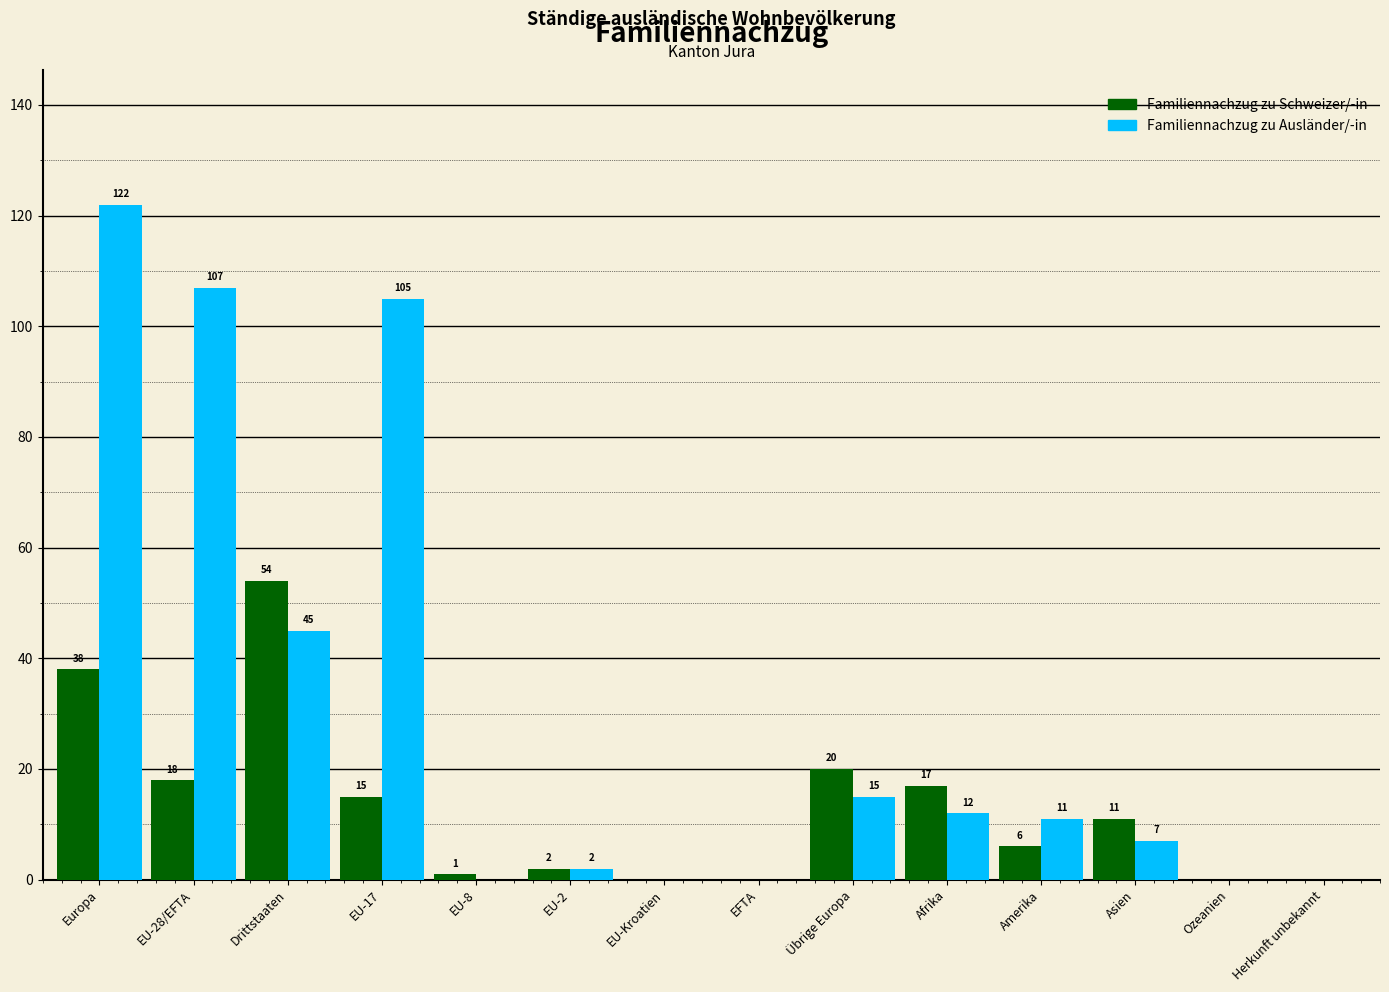

Reading left to right, transcribe all the data shown in this chart.

Familiennachzug zu Schweizer/-in: Europa=38	EU-28/EFTA=18	Drittstaaten=54	EU-17=15	EU-8=1	EU-2=2	EU-Kroatien=0	EFTA=0	Übrige Europa=20	Afrika=17	Amerika=6	Asien=11	Ozeanien=0	Herkunft unbekannt=0
Familiennachzug zu Ausländer/-in: Europa=122	EU-28/EFTA=107	Drittstaaten=45	EU-17=105	EU-8=0	EU-2=2	EU-Kroatien=0	EFTA=0	Übrige Europa=15	Afrika=12	Amerika=11	Asien=7	Ozeanien=0	Herkunft unbekannt=0